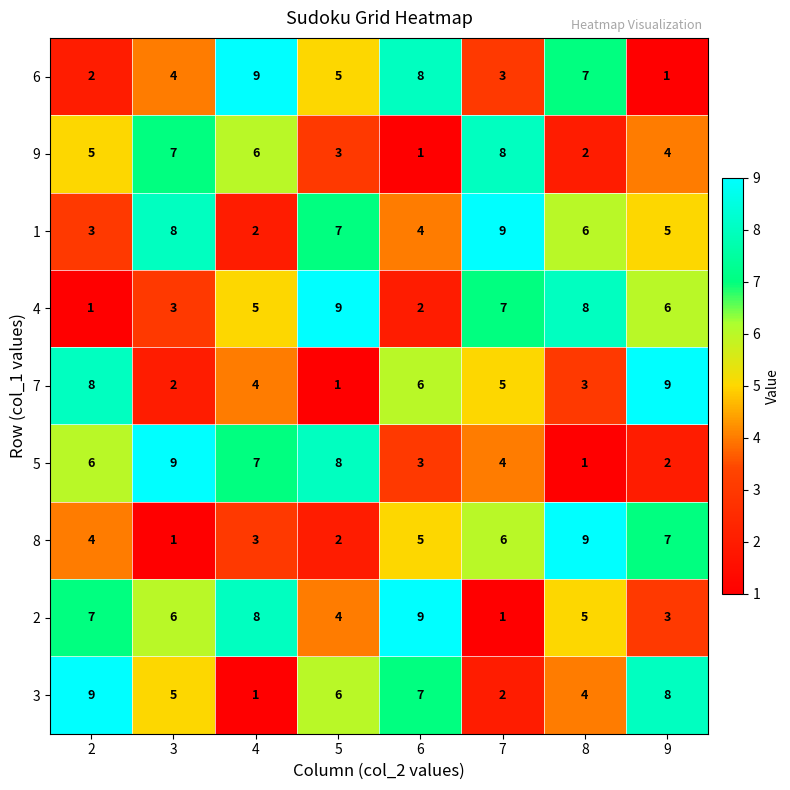

Read the 4 value at 8.

8